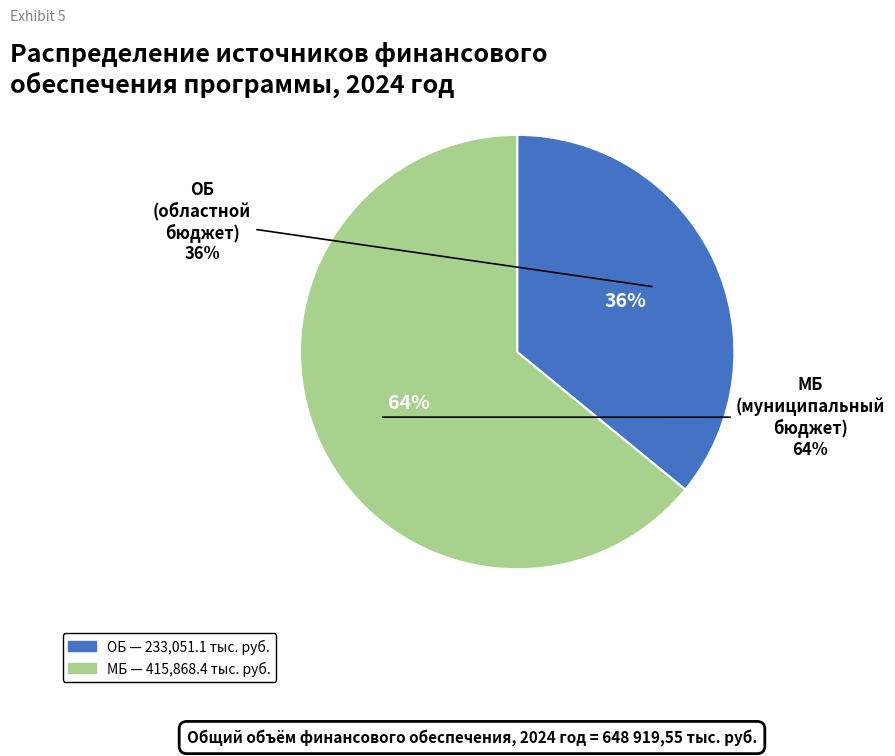

Which has a higher value, ОБ or МБ?

МБ